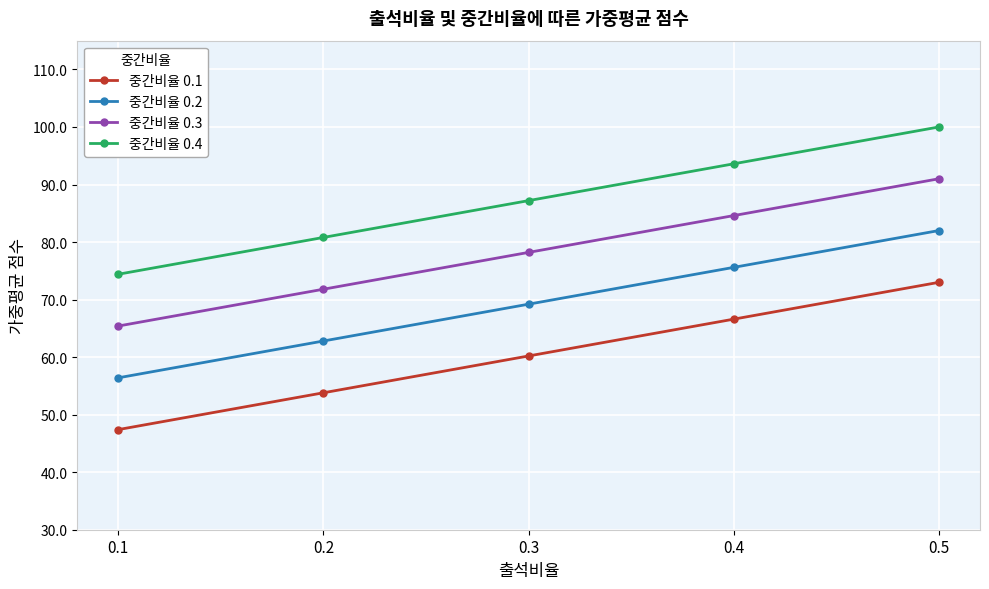

What is the spread (max minus min) of values at 0.3?

27.0